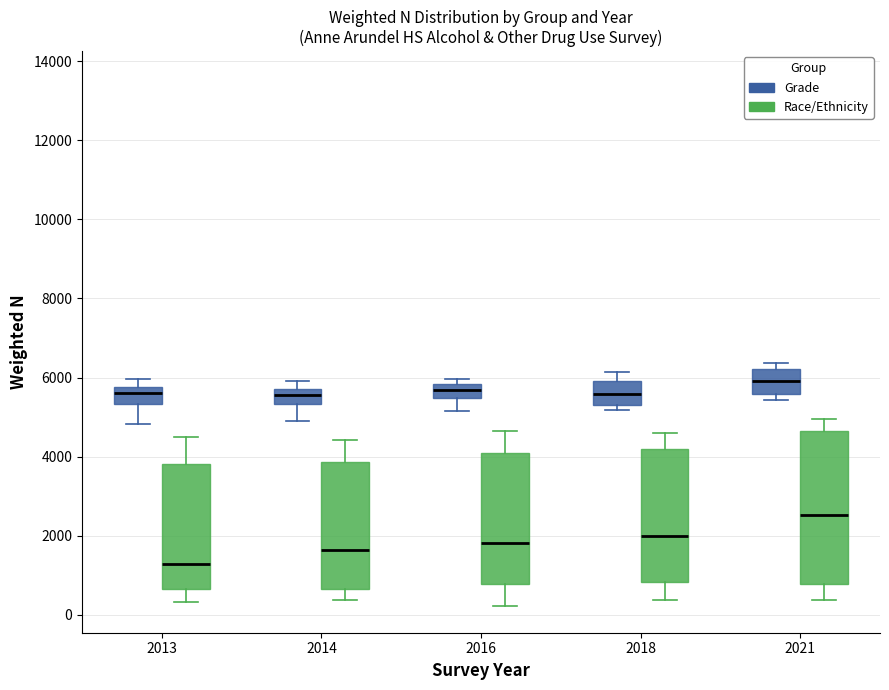

Where is the lower edge of the box for 2013 (Race/Ethnicity) on the y-axis? The values are not printed on the chart, so give them approximately, as read against the axis.

600